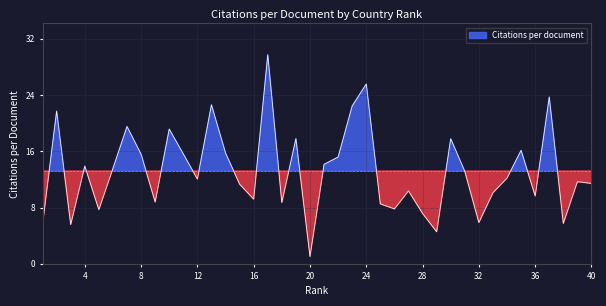

What is the sum of the values at 15 and 12?

23.4